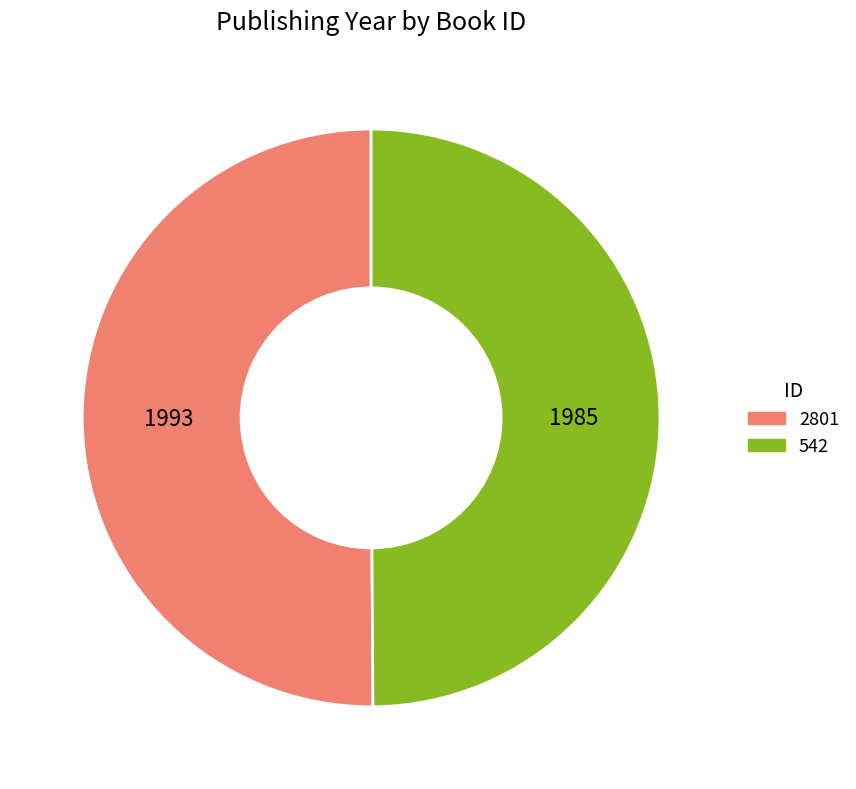

Approximately how many times larger is the value at 2801 compared to 542?

1.0